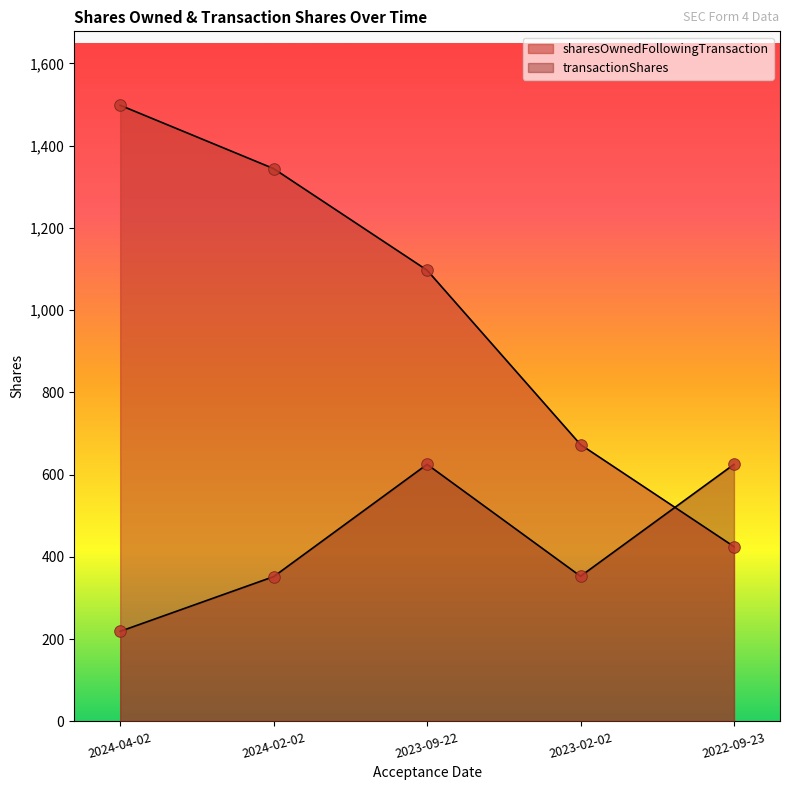

Is the value of sharesOwnedFollowingTransaction at 2023-02-02 greater than the value of transactionShares at 2023-09-22?

Yes